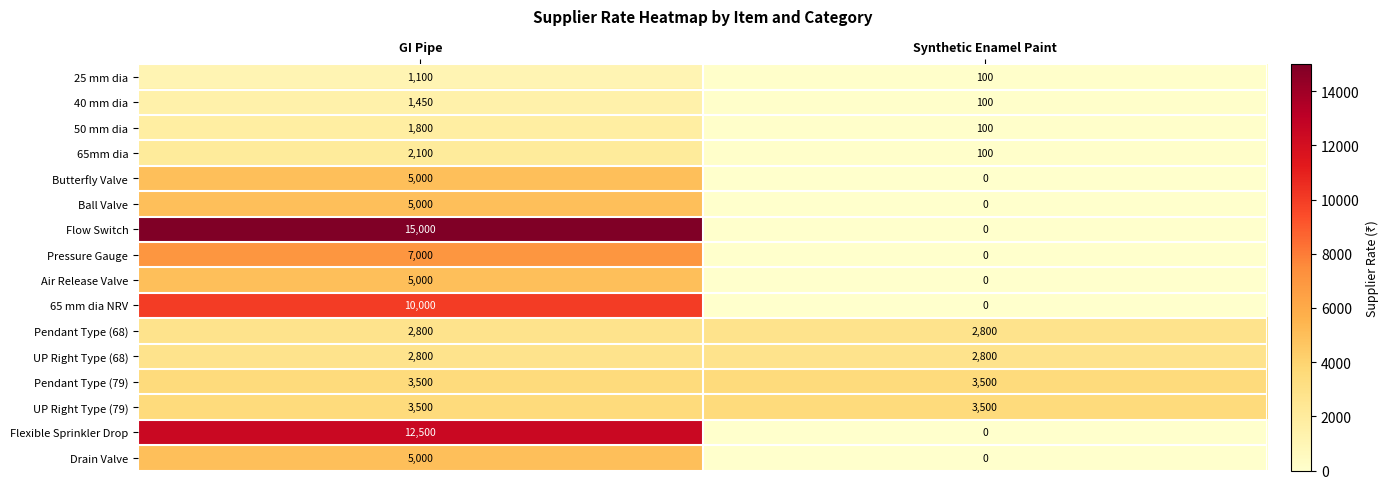

True or false: UP Right Type (79) has a value of 1844 at GI Pipe.

False